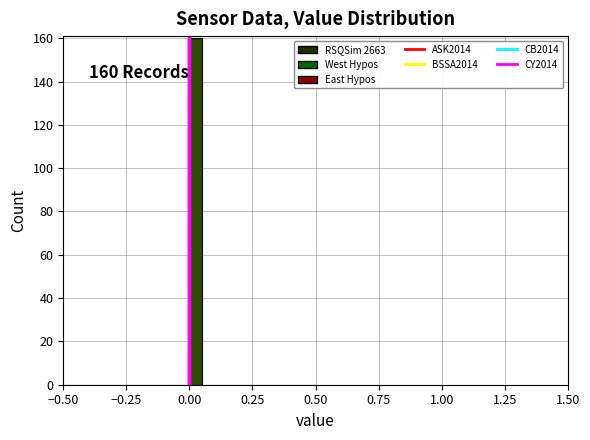

Around what value on the x-axis is the tallest bar? Give the approximate position of its centre, as read against the axis.

0.05